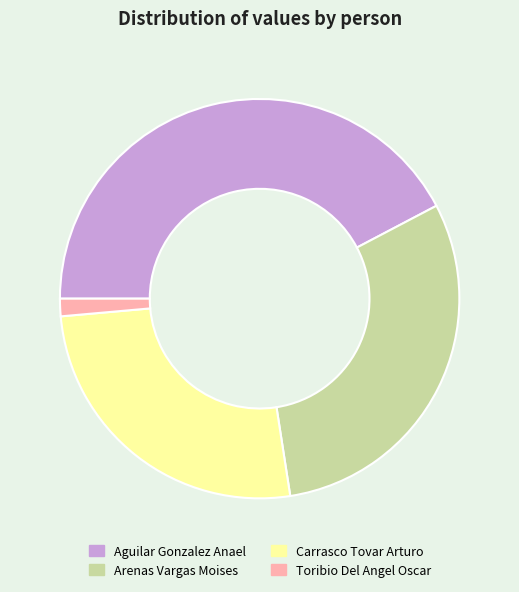

Is the sum of Carrasco Tovar Arturo and Arenas Vargas Moises greater than half?

Yes